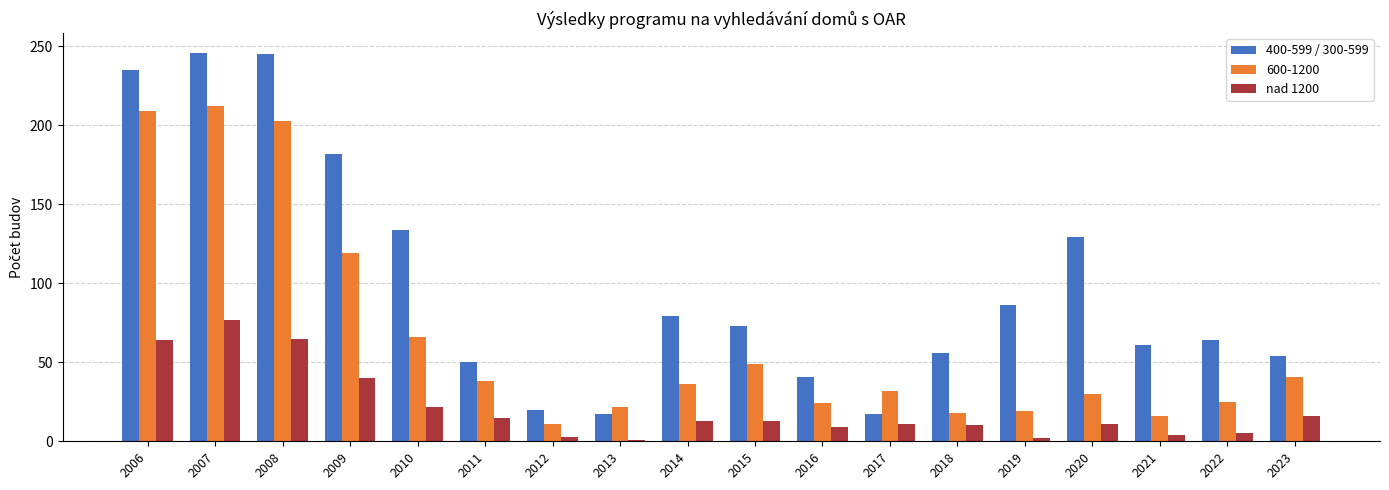

What is the difference between the maximum and second lowest values in the 600-1200 series?

196